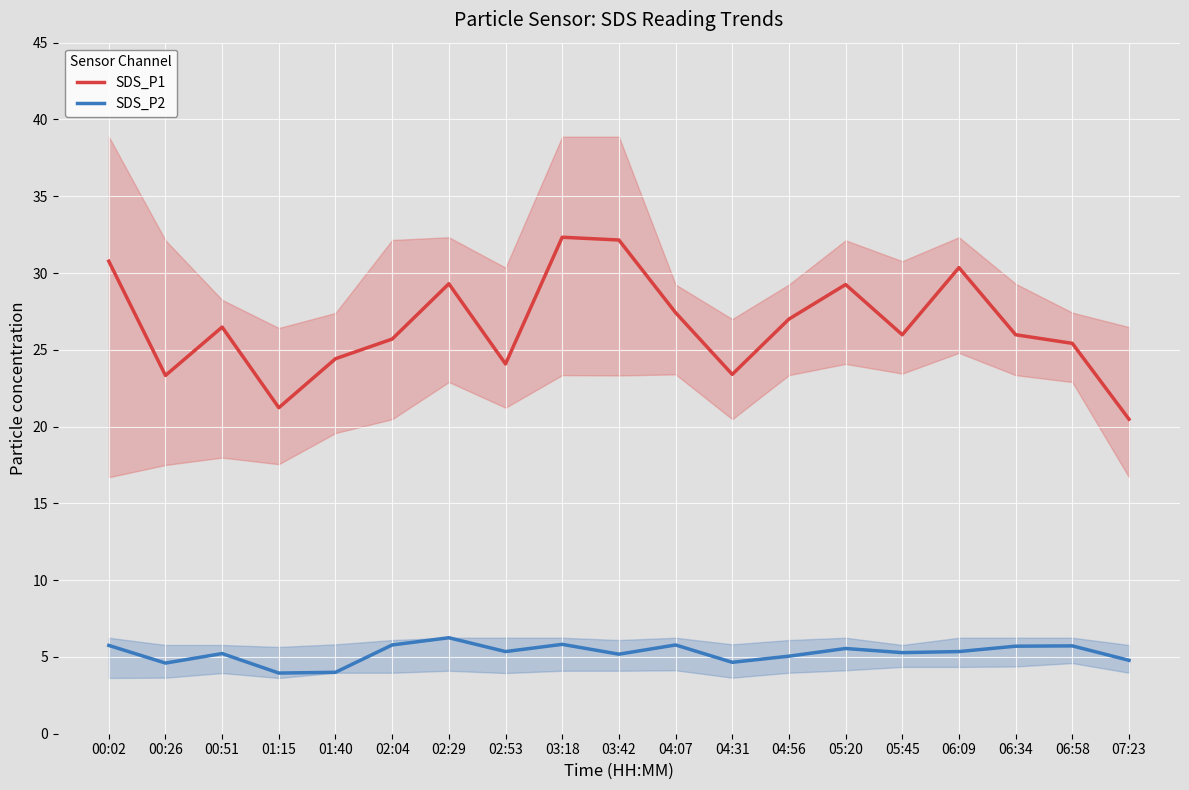

At 06:58, list the series in order from smallest to largest.

SDS_P2, SDS_P1